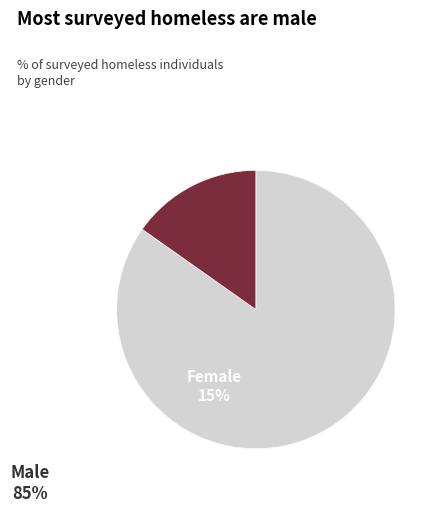

Is there a majority slice in this chart?

Yes